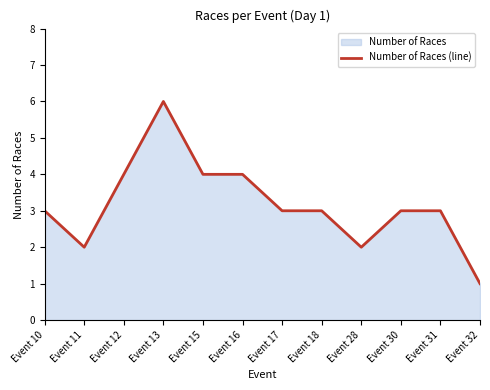

Count the number of data series in this chart.

1